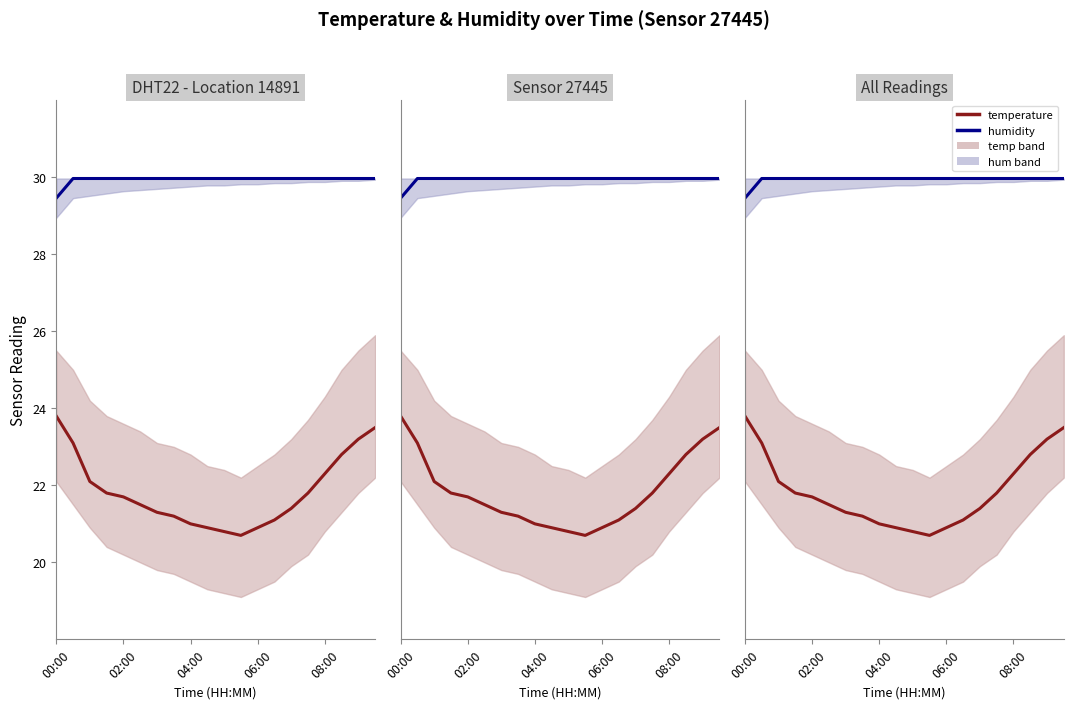

Which series has the largest total across all categories?

humidity